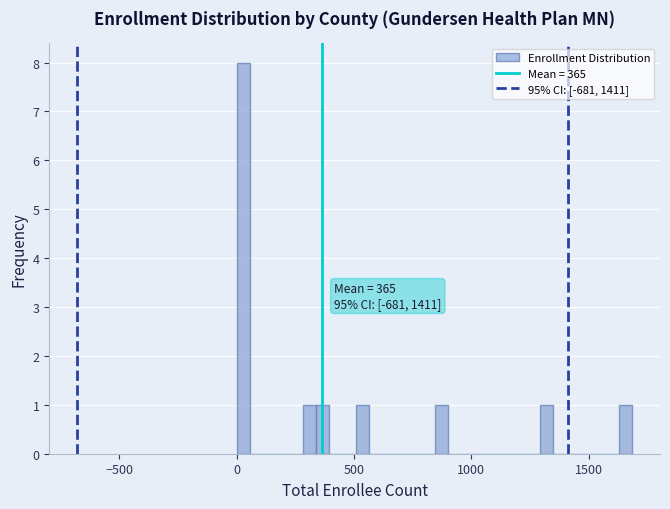

Around what value on the x-axis is the tallest bar? Give the approximate position of its centre, as read against the axis.

50